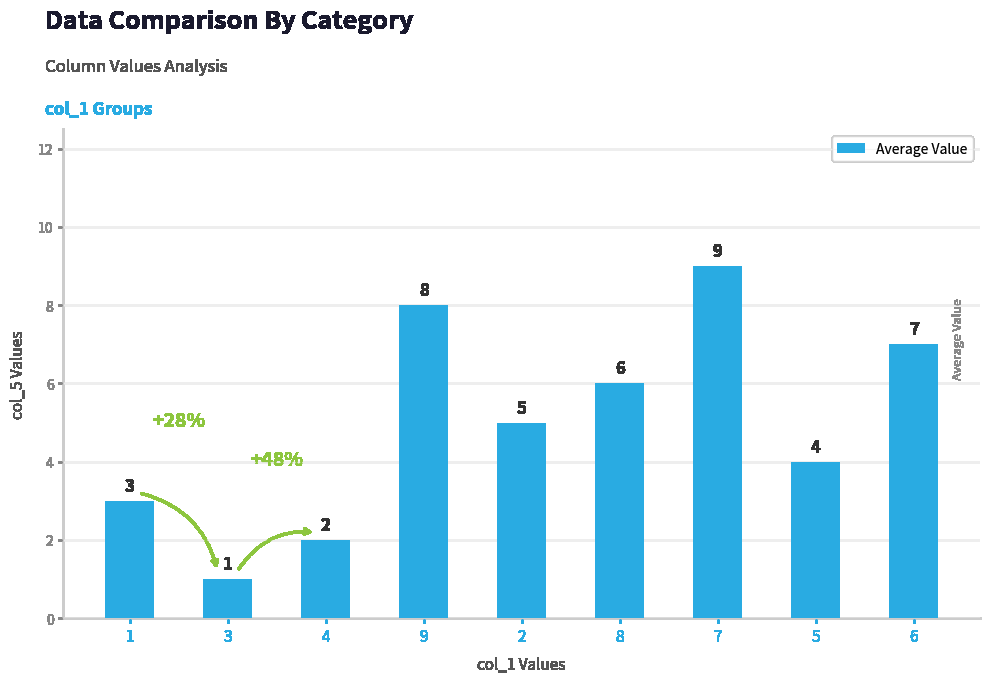

What position from the right is 6?

1